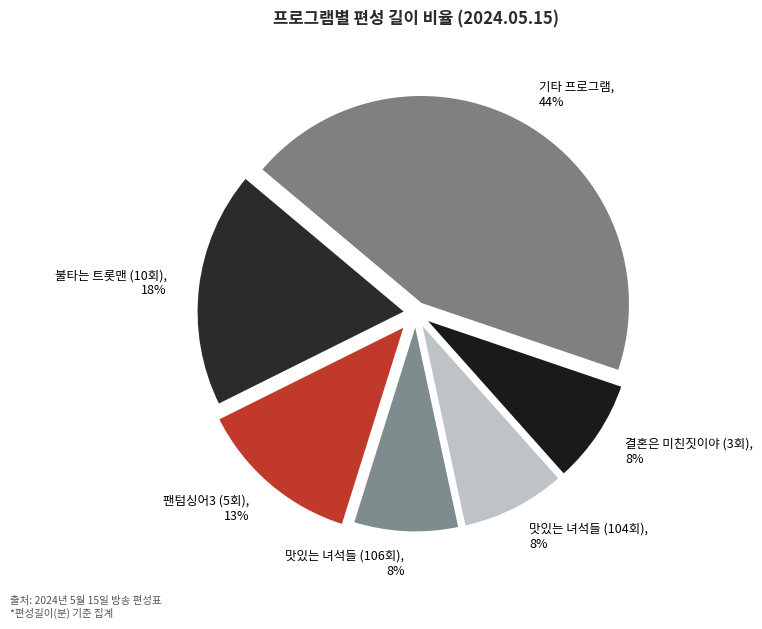

Combined, do 맛있는 녀석들 (106회), 8% and 불타는 트롯맨 (10회), 18% account for over 50%?

No